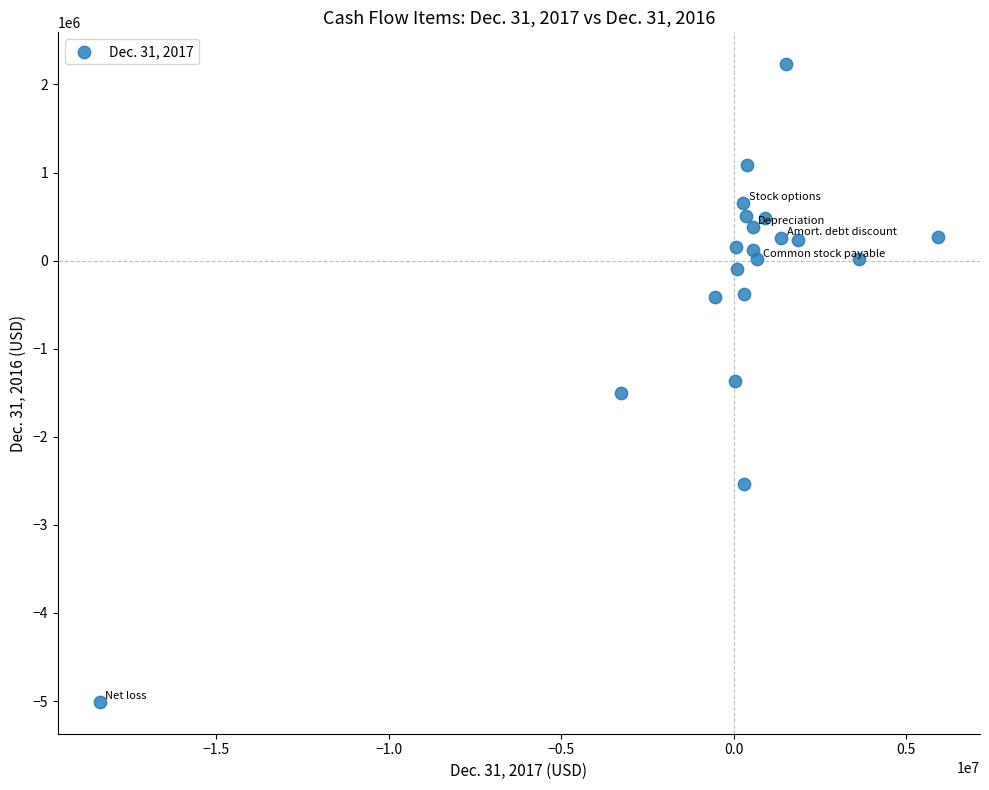

What is the range of X values (max minus min)?

24298000